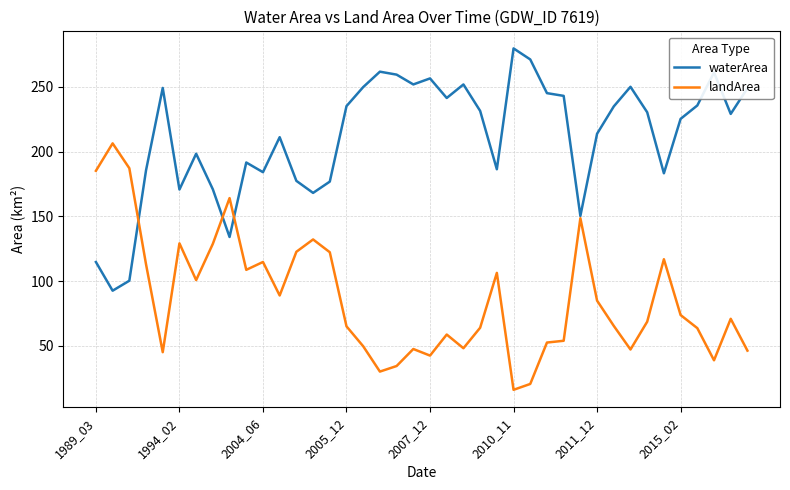

Count the number of categories in the chart.

40